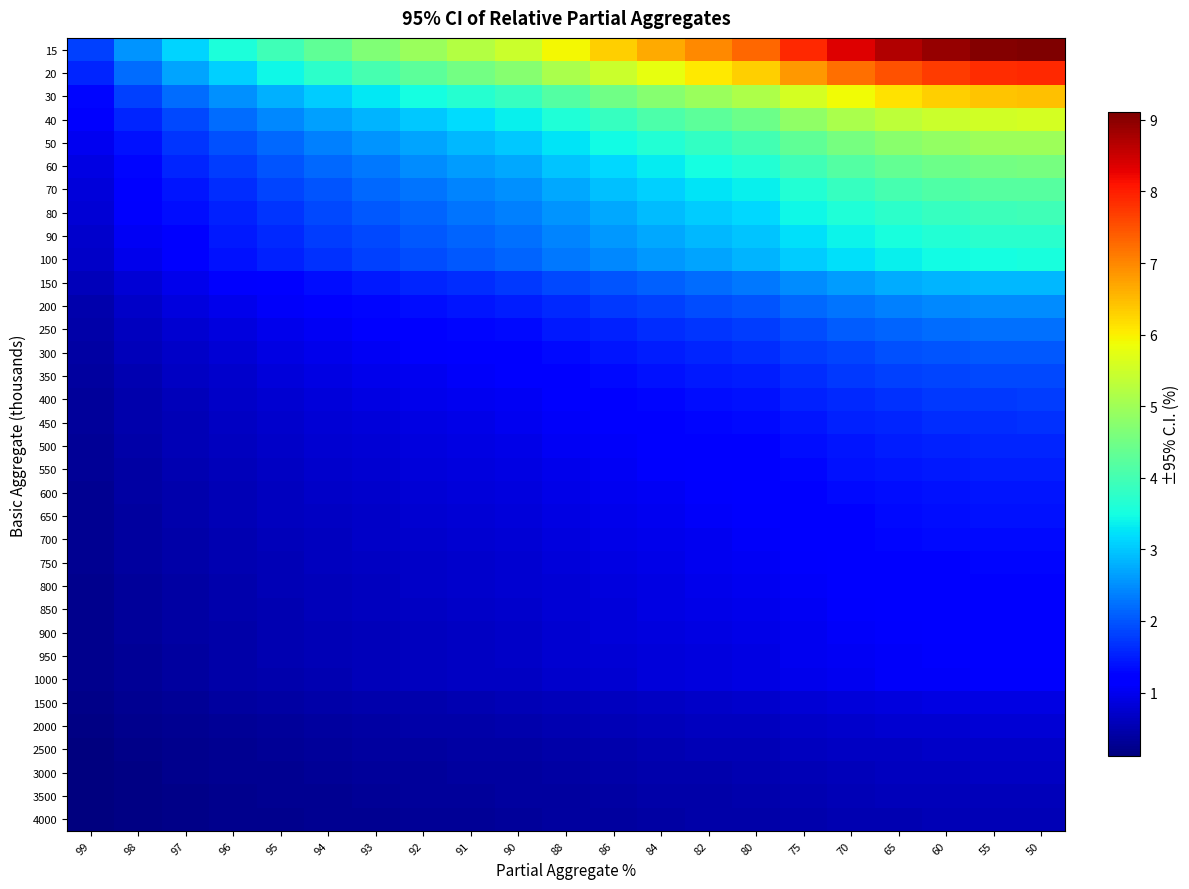

Which series has the largest total across all categories?

15